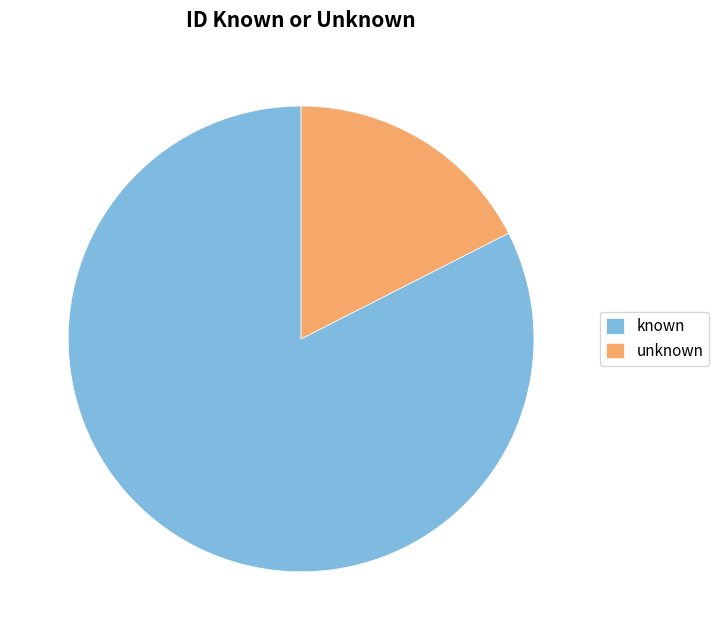

Rank the categories by value from lowest to highest.

unknown, known